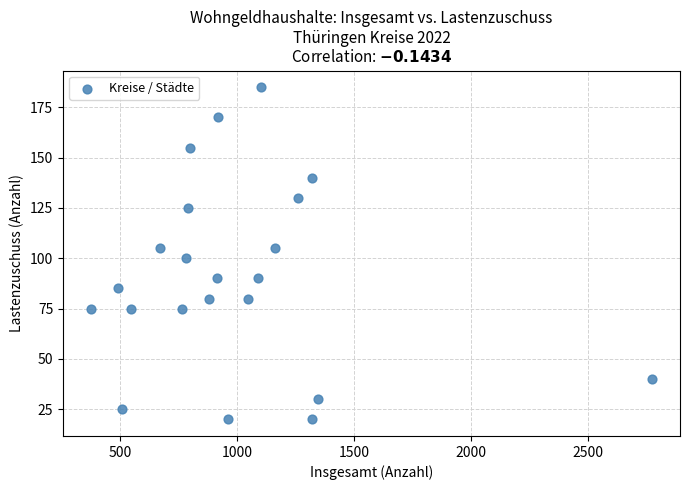

What is the range of Y values (max minus min)?

165